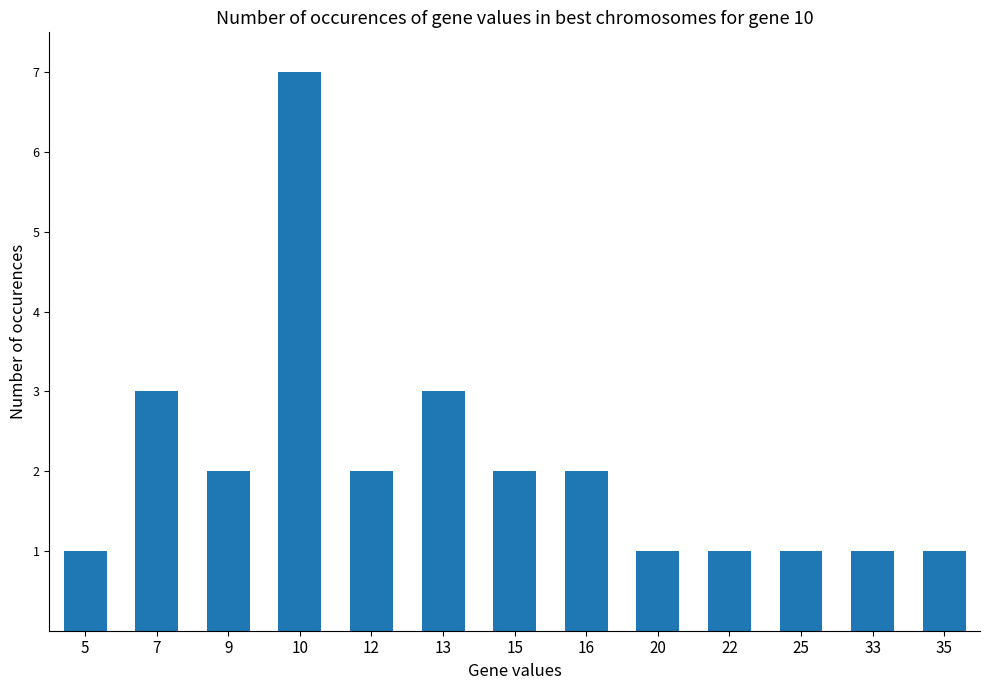

What is the difference between the maximum and minimum values?

6